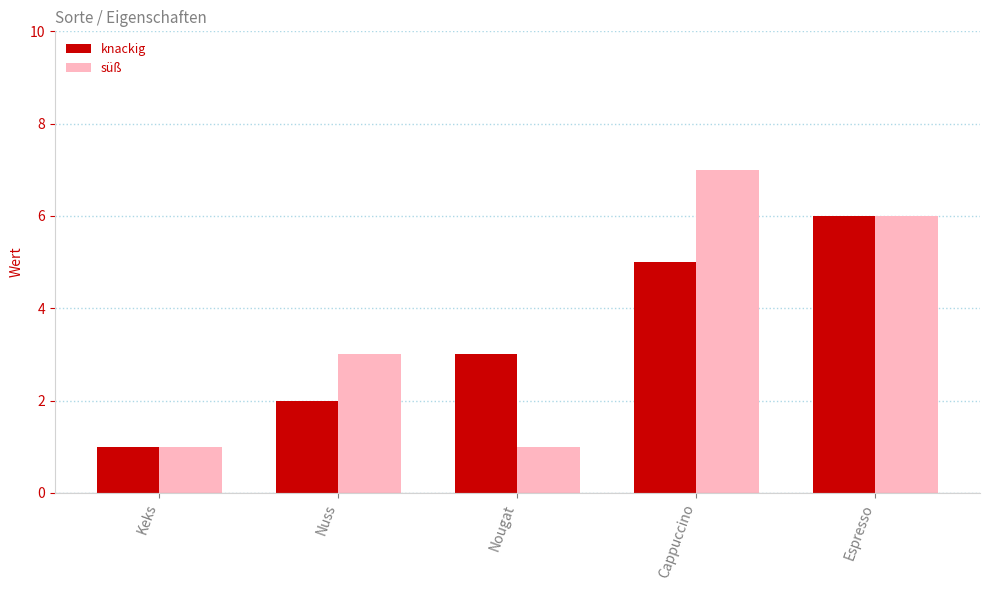

Reading left to right, extract all data points from this chart.

knackig: Keks=1	Nuss=2	Nougat=3	Cappuccino=5	Espresso=6
süß: Keks=1	Nuss=3	Nougat=1	Cappuccino=7	Espresso=6